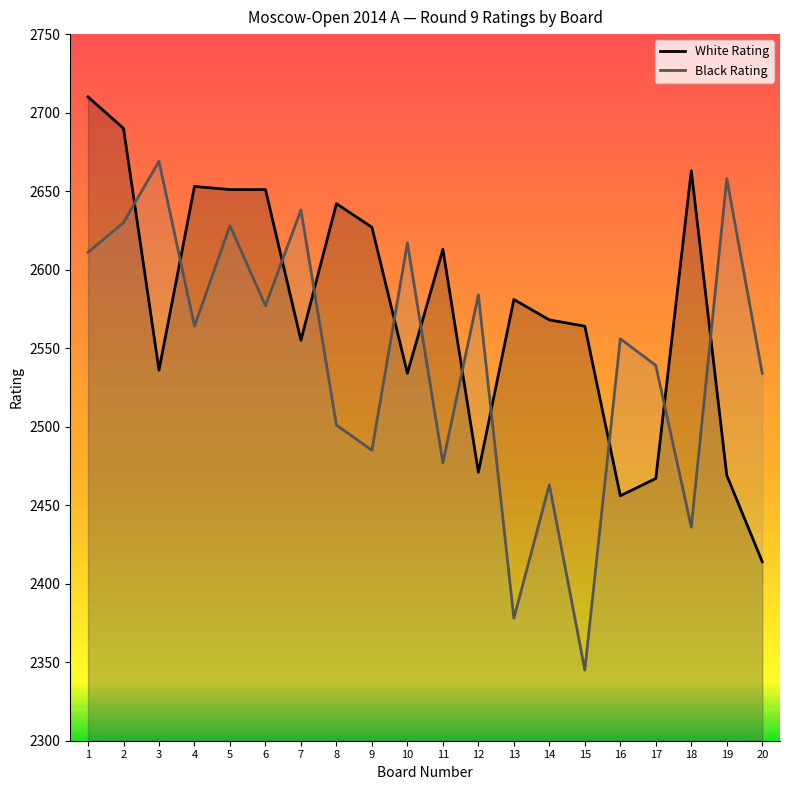

Is it true that White Rating equals 3337 at 10?

False